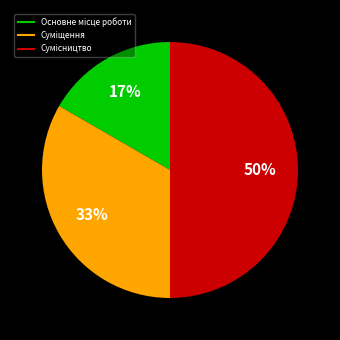

To the nearest percent, what is the difference between the largest and smallest slice percentages?

33%